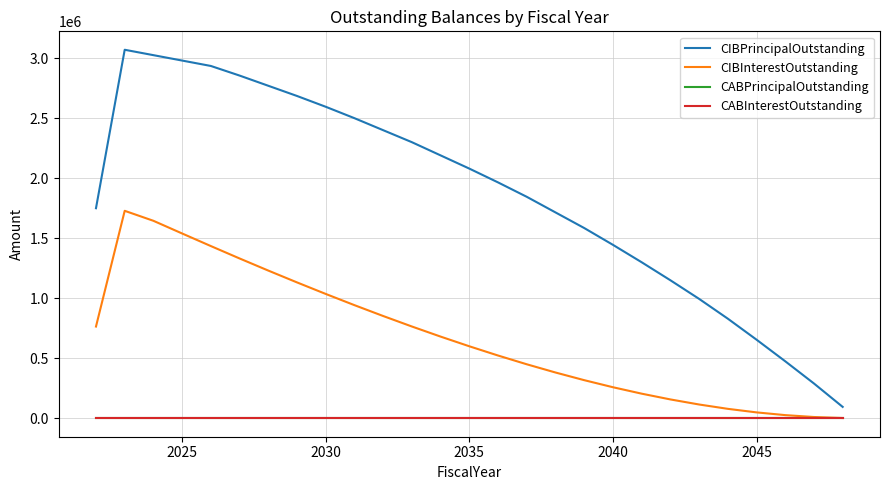

What is the average value of the CIBPrincipalOutstanding series?

1869629.6